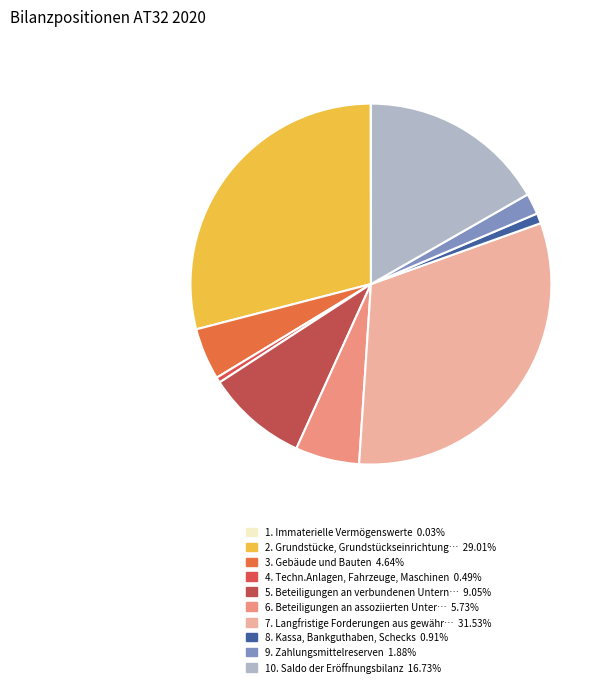

How many slices are in this pie chart?

10